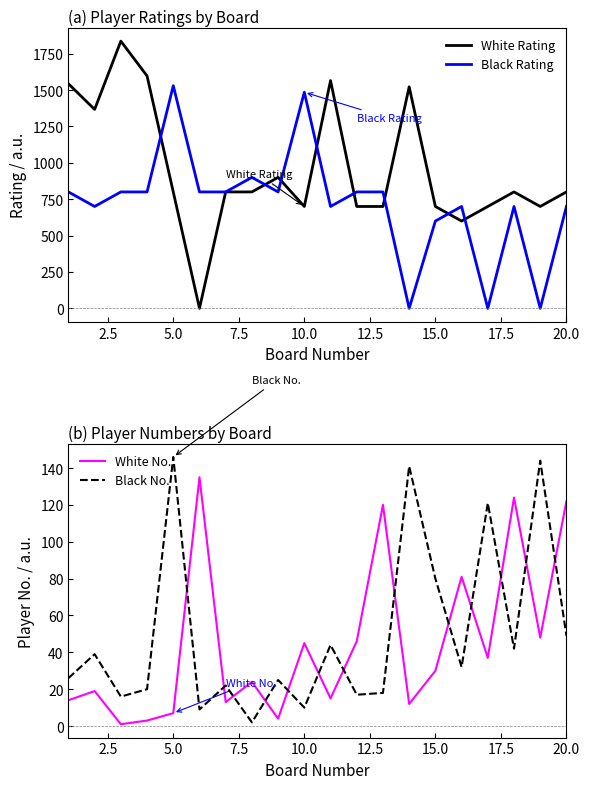

Reading right to left, list all the values displayed in this chart.

White Rating: 800	700	800	700	600	700	1522	700	700	1565	700	900	800	800	0	800	1597	1836	1367	1543
Black Rating: 700	0	700	0	700	600	0	800	800	700	1485	800	900	800	800	1530	800	800	700	800
White No.: 122	48	124	37	81	30	12	120	46	15	45	4	24	13	135	7	3	1	19	14
Black No.: 49	144	42	121	32	80	141	18	17	44	10	25	2	22	9	146	20	16	39	26